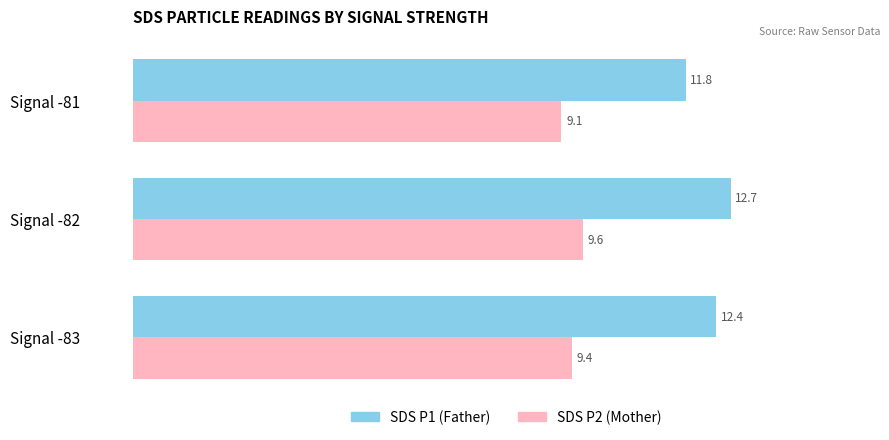

What is the total value across all series at Signal -83?

21.8